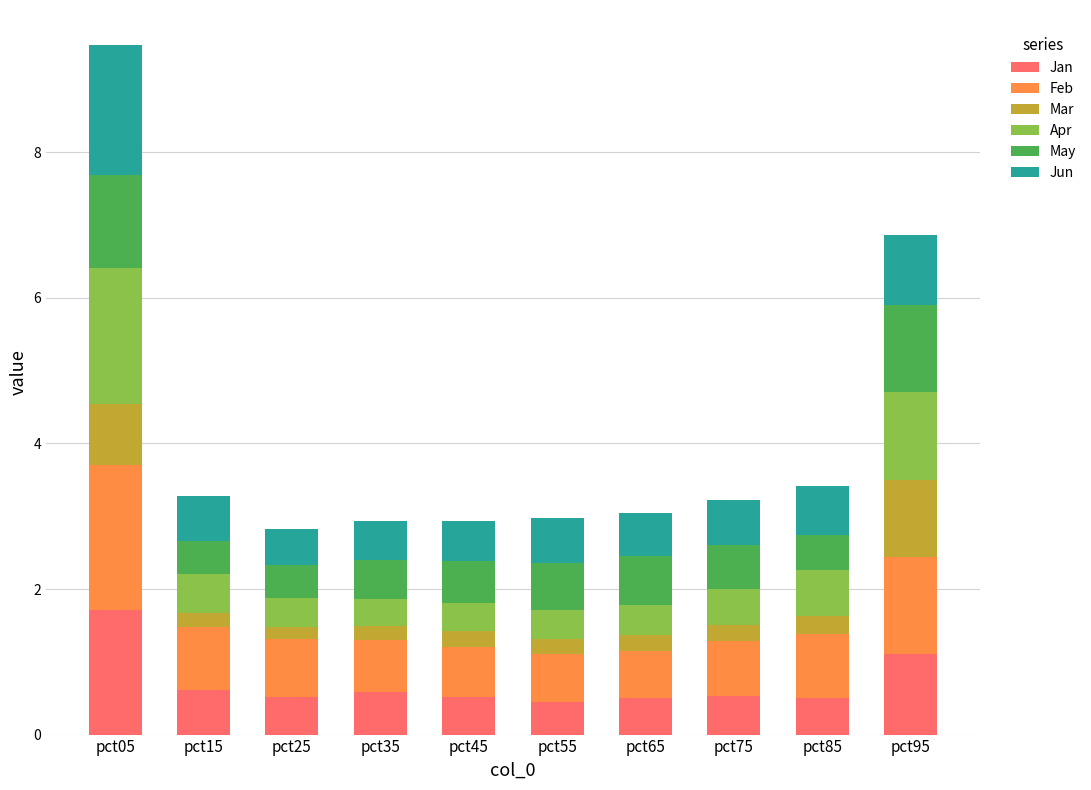

What is the total value across all series at pct95?

6.9